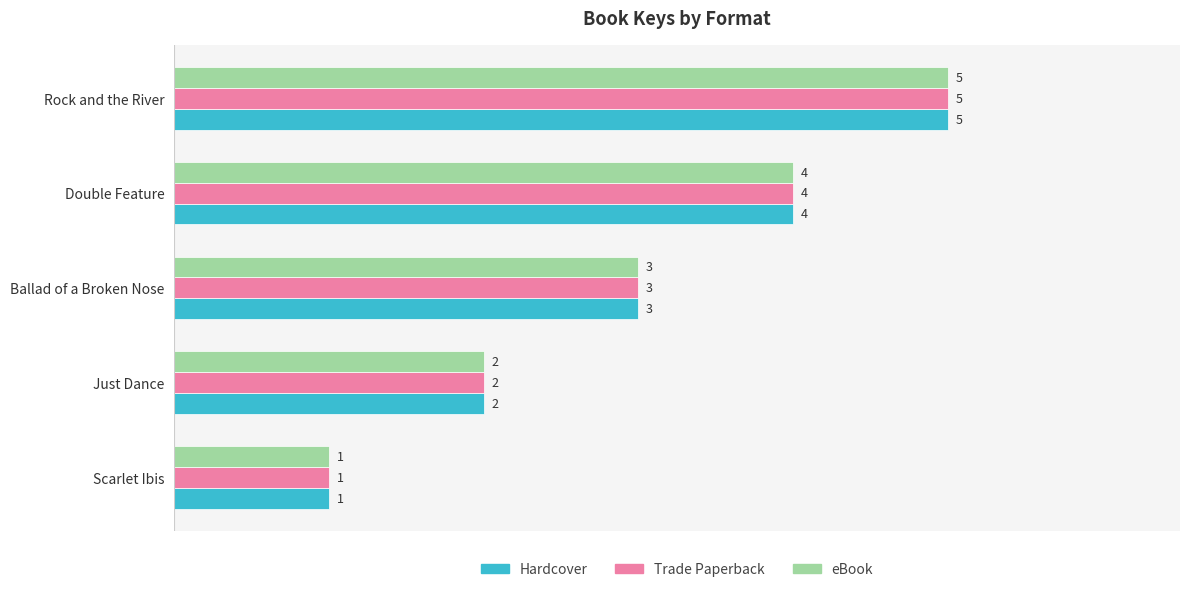

Rank the categories by eBook value from lowest to highest.

Scarlet Ibis, Just Dance, Ballad of a Broken Nose, Double Feature, Rock and the River